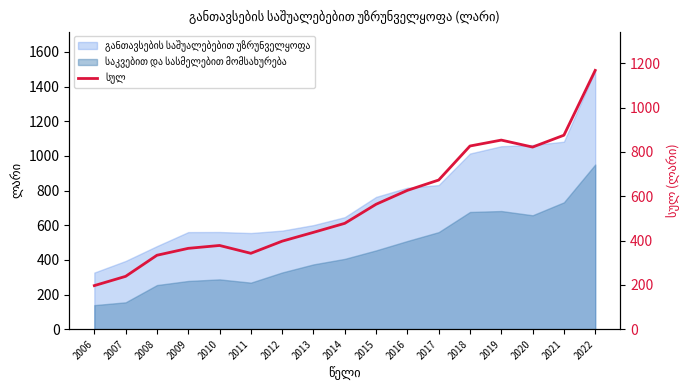

At which category does the chart reach its peak across all series?

2022